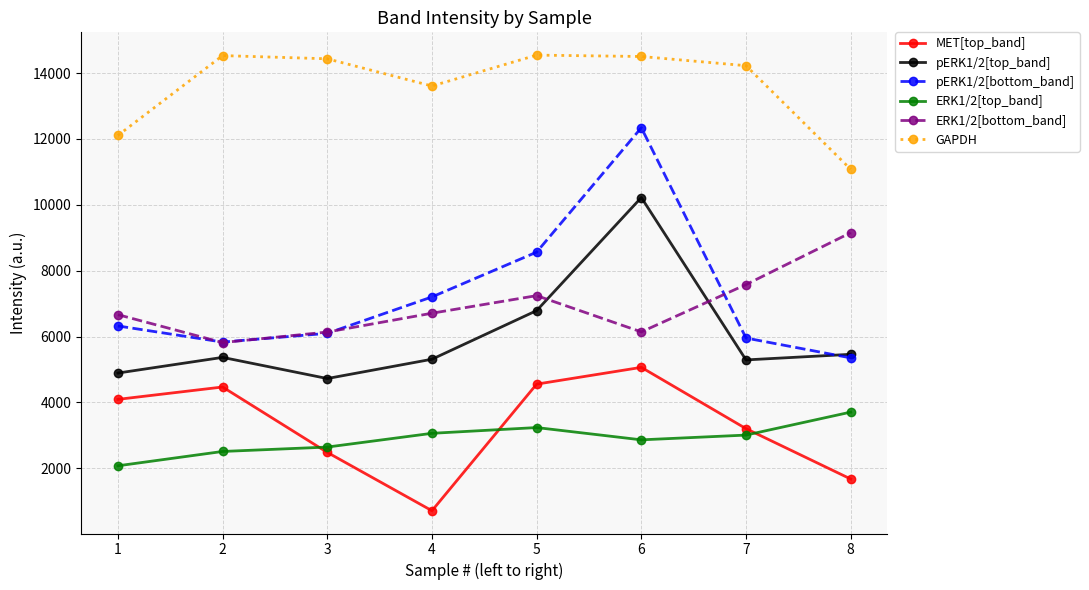

What is the value of the pERK1/2[top_band] point at the 6th from the left?

10220.1